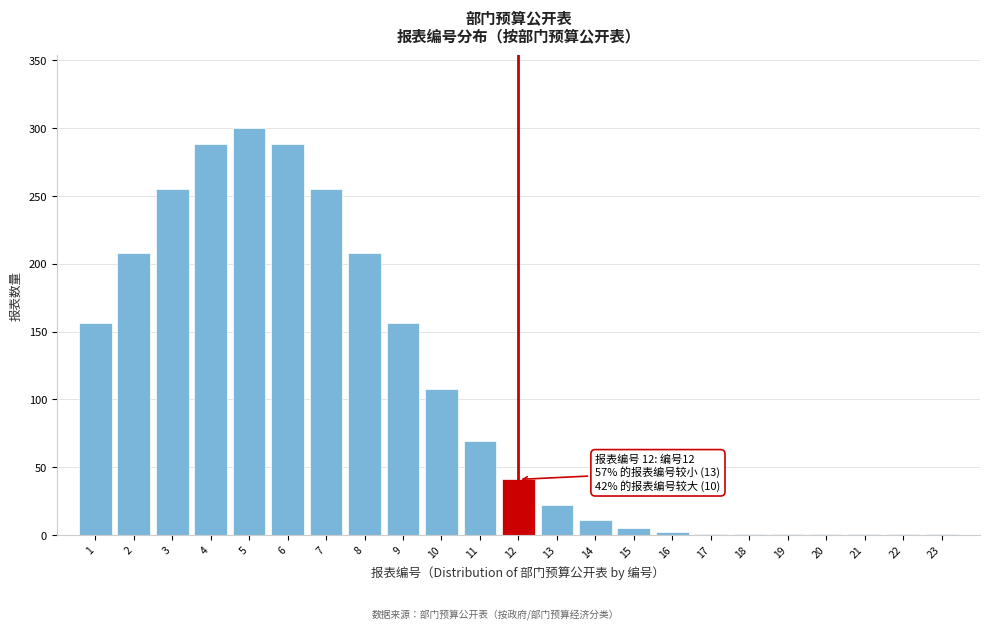

Approximately how many times larger is the value at 5 compared to 8?

1.4